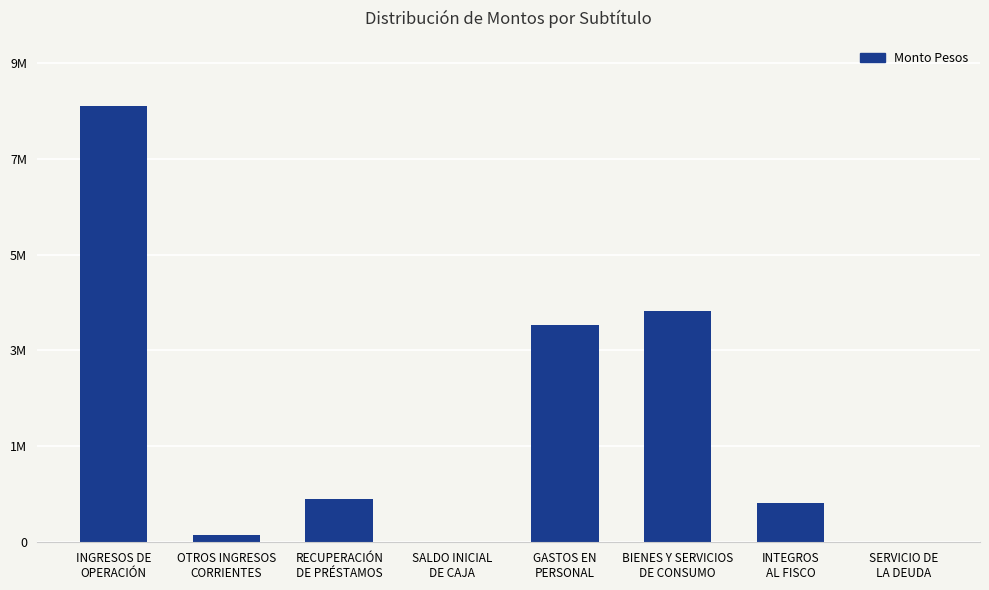

Reading left to right, list all the values displayed in this chart.

INGRESOS DE
OPERACIÓN=9088674	OTROS INGRESOS
CORRIENTES=155834	RECUPERACIÓN
DE PRÉSTAMOS=911684	SALDO INICIAL
DE CAJA=1000	GASTOS EN
PERSONAL=4533271	BIENES Y SERVICIOS
DE CONSUMO=4812294	INTEGROS
AL FISCO=809627	SERVICIO DE
LA DEUDA=1000